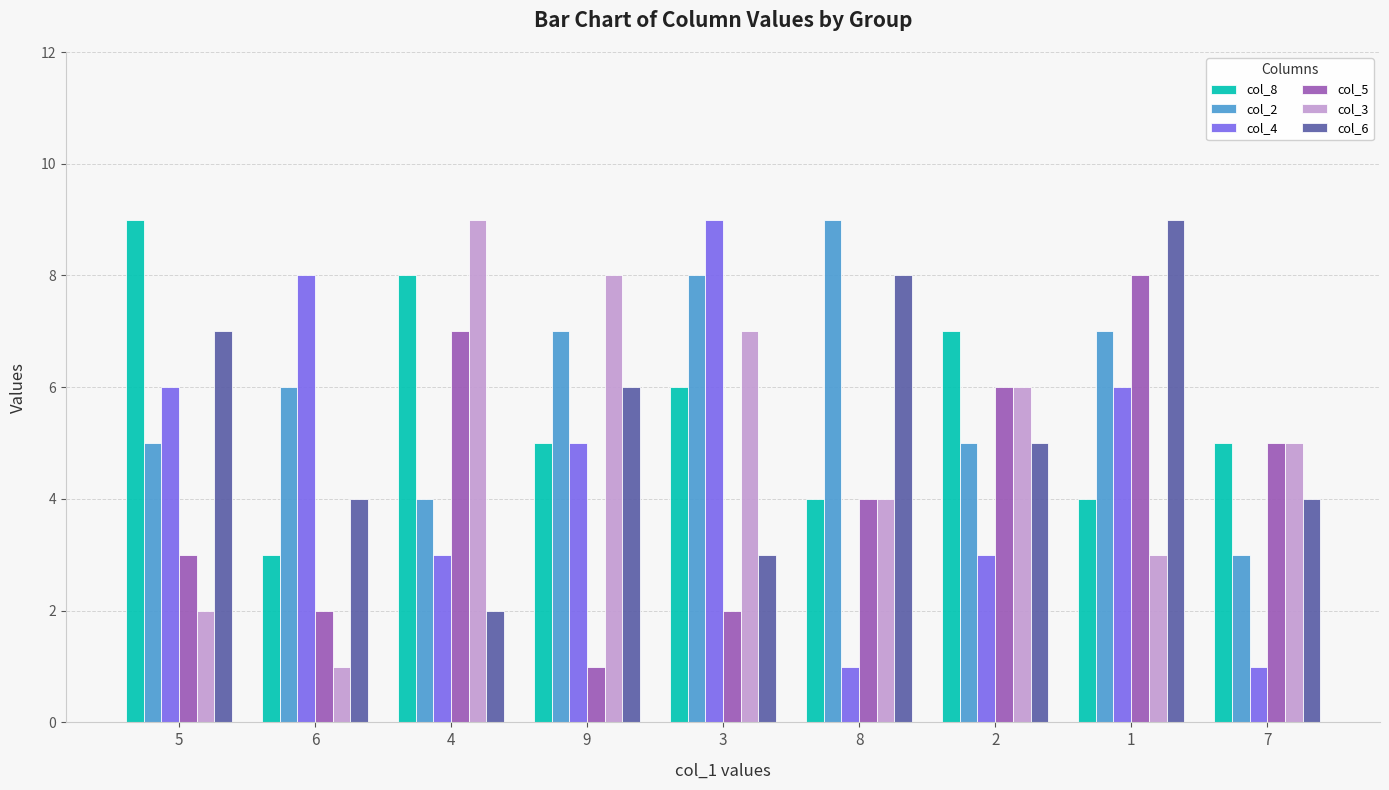

Reading left to right, list all the values displayed in this chart.

col_8: 9	3	8	5	6	4	7	4	5
col_2: 5	6	4	7	8	9	5	7	3
col_4: 6	8	3	5	9	1	3	6	1
col_5: 3	2	7	1	2	4	6	8	5
col_3: 2	1	9	8	7	4	6	3	5
col_6: 7	4	2	6	3	8	5	9	4